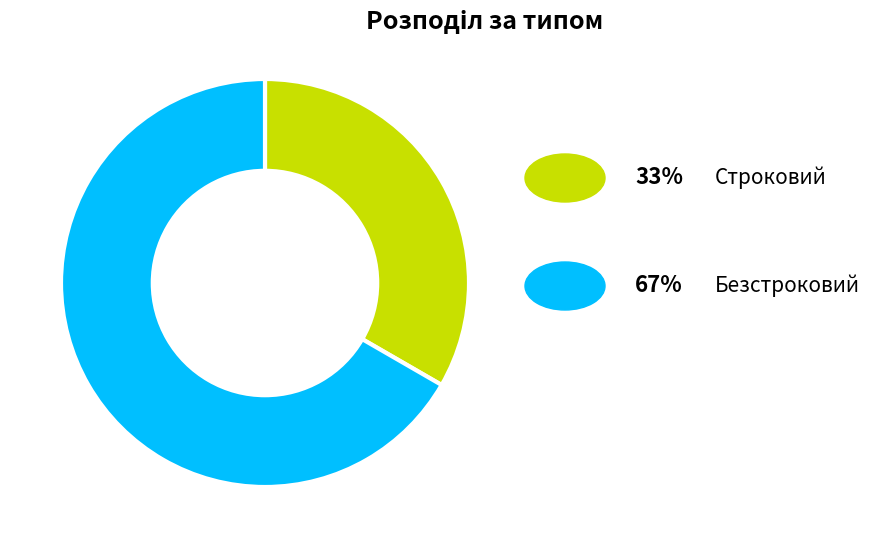

Does any single category account for the majority?

Yes